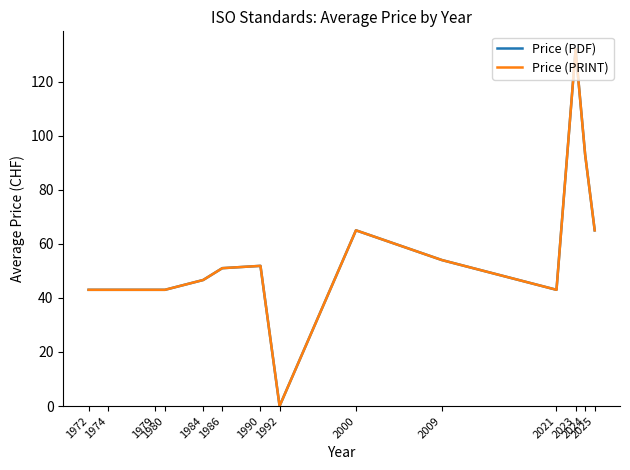

Does the chart display data point markers on the line(s)?

No